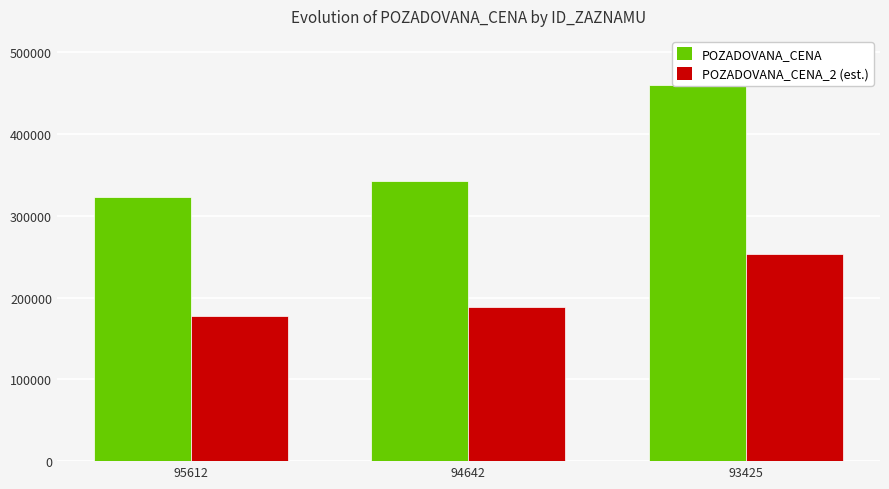

What is the sum of the POZADOVANA_CENA_2 (est.) values at 94642 and 93425?

441650.0